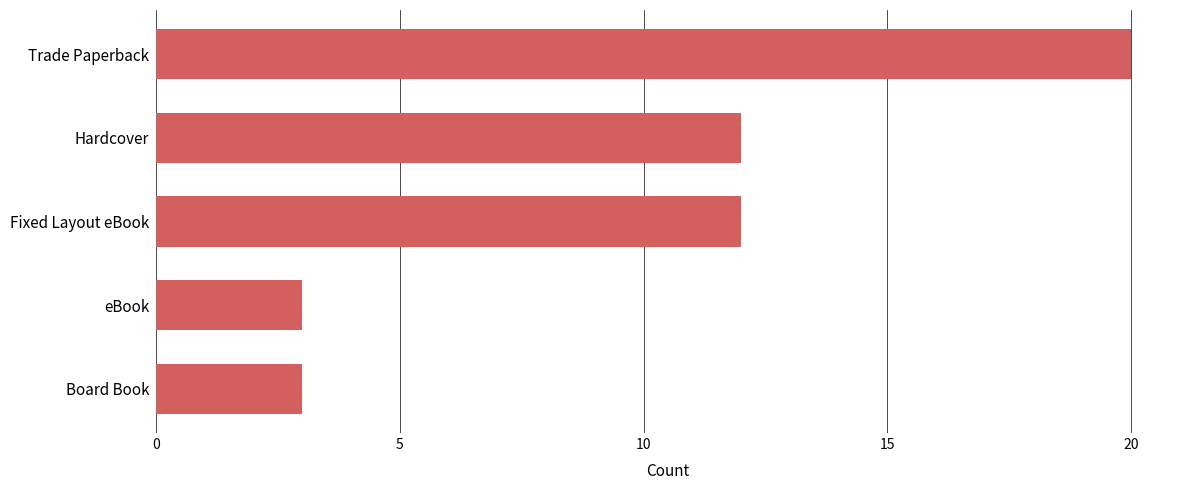

Between Fixed Layout eBook and Board Book, which is larger?

Fixed Layout eBook